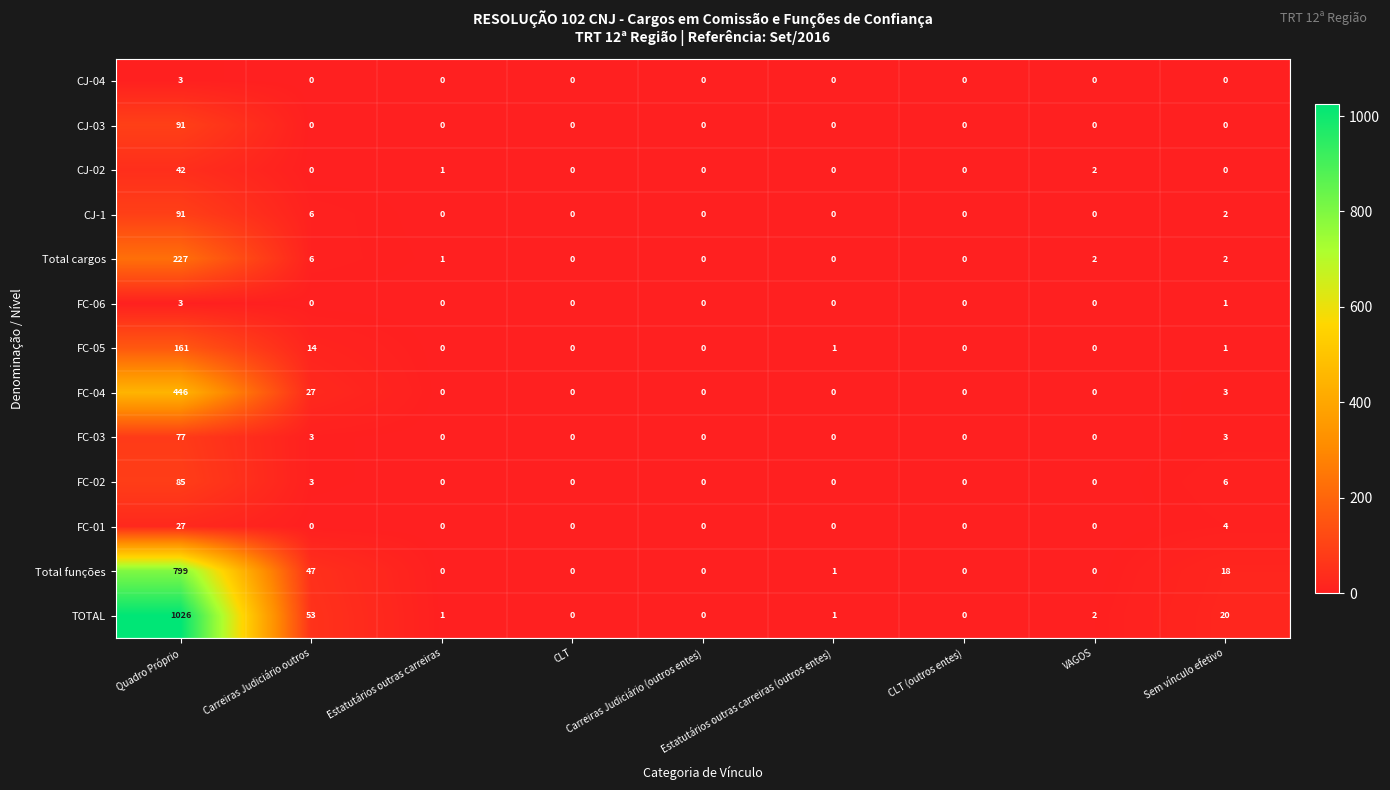

What is the maximum value shown in the chart?

1026